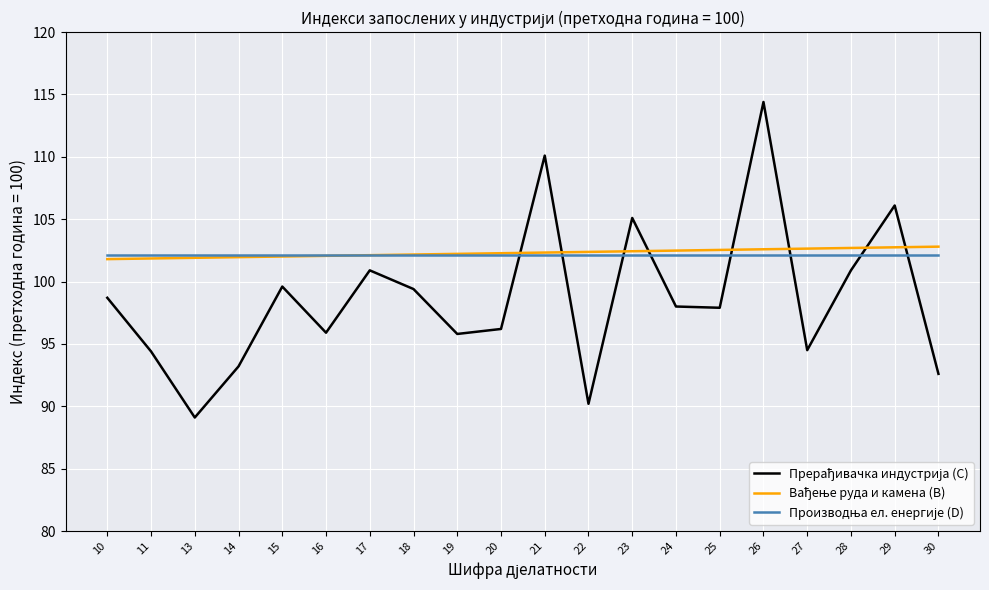

Which category has the highest value across all series?

26